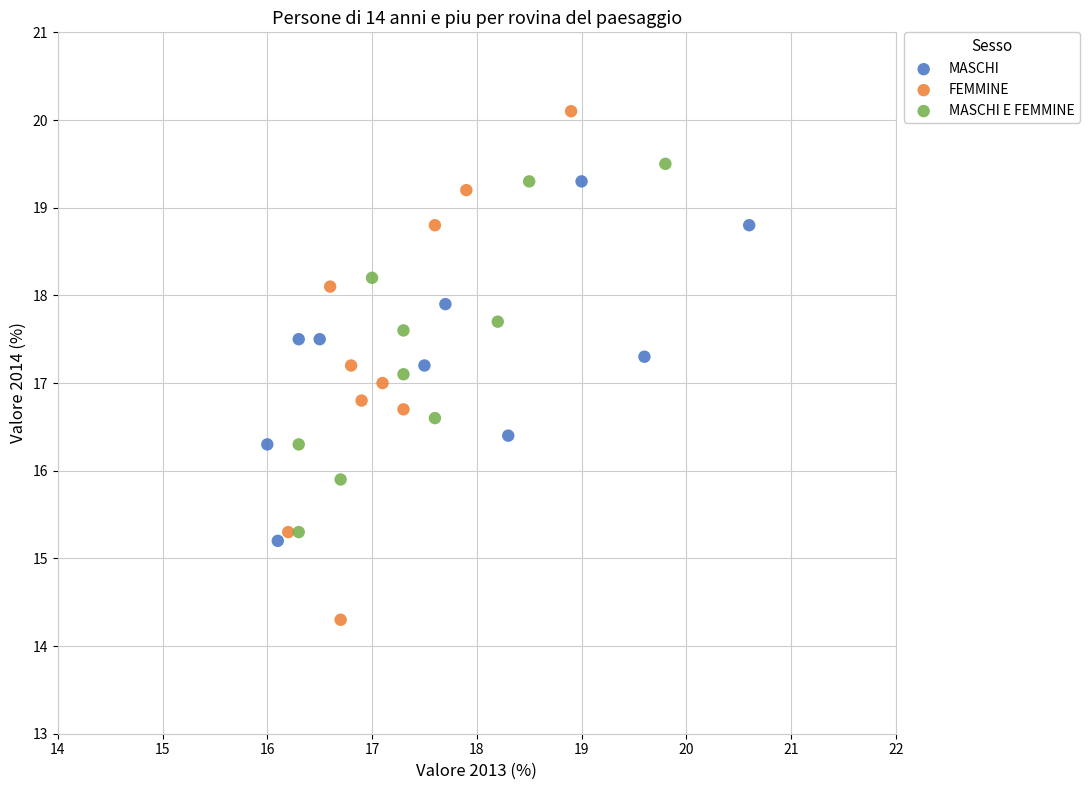

Which series reaches the minimum Y coordinate?

FEMMINE